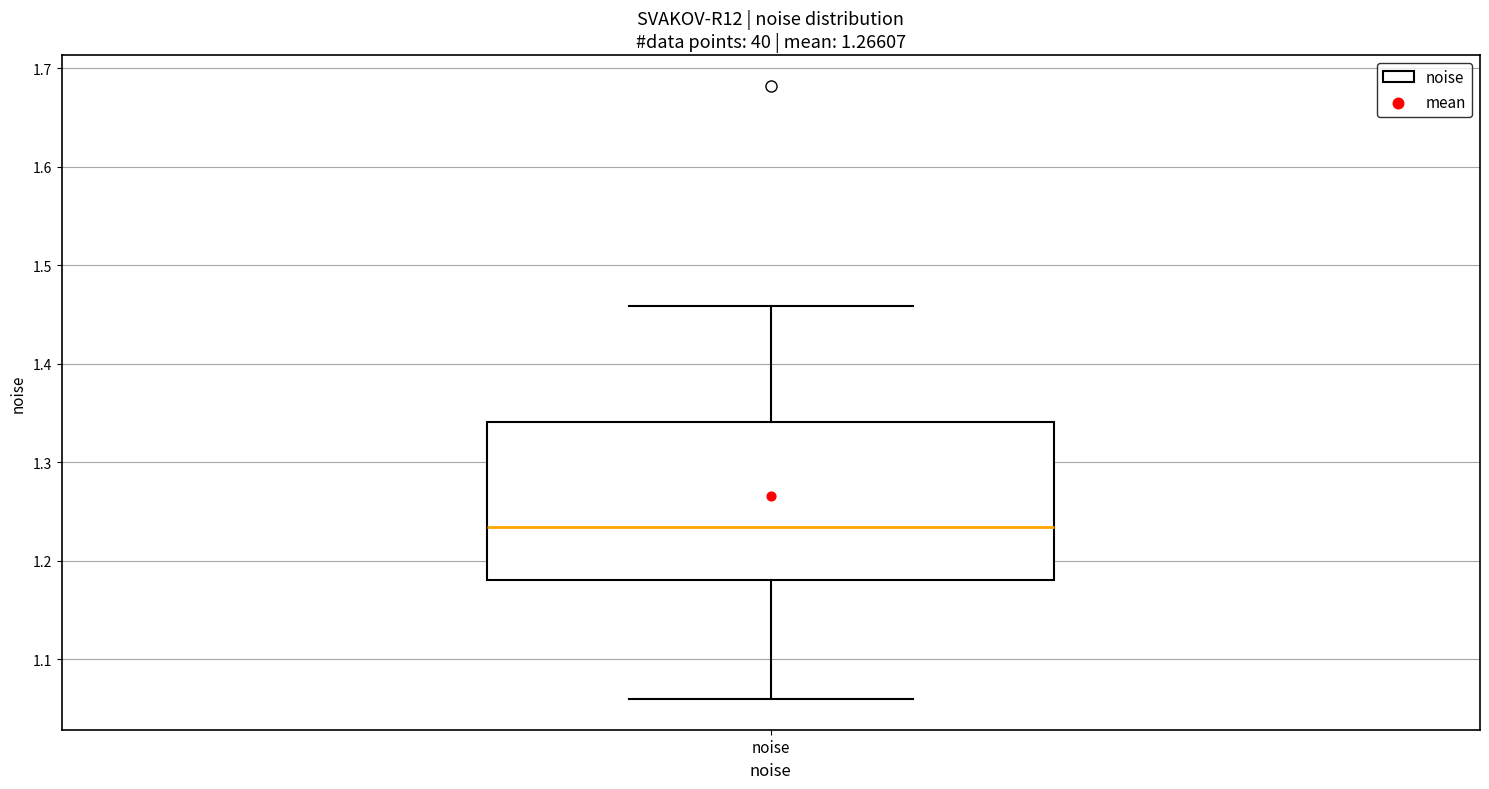

Transcribe this box plot: give where the median line is, the range the box spans, and where the two whiskers end, as read against the y-axis. The values are not printed on the chart, so give them approximately, as read against the axis.

median 1.23, box 1.18 to 1.34, whiskers 1.06 to 1.46